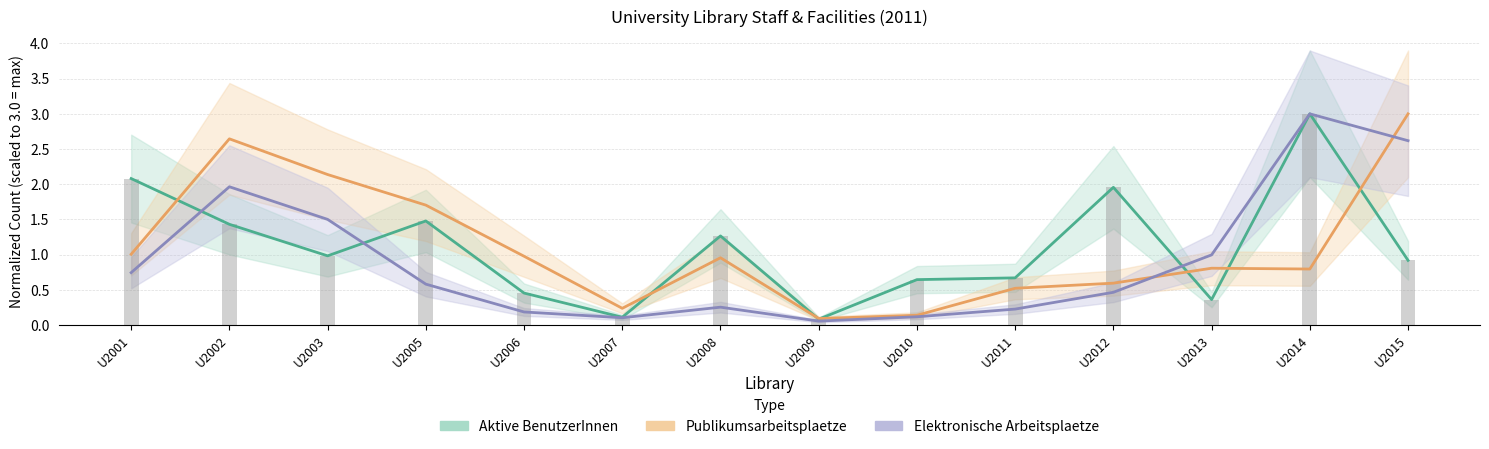

What is the difference between the second highest and second lowest values in the Aktive BenutzerInnen series?

2.0